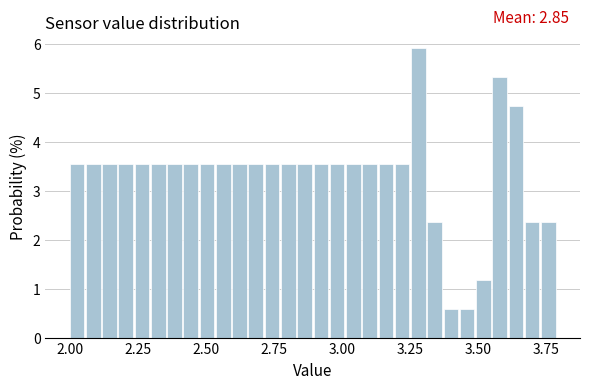

Around what value on the x-axis is the tallest bar? Give the approximate position of its centre, as read against the axis.

3.30